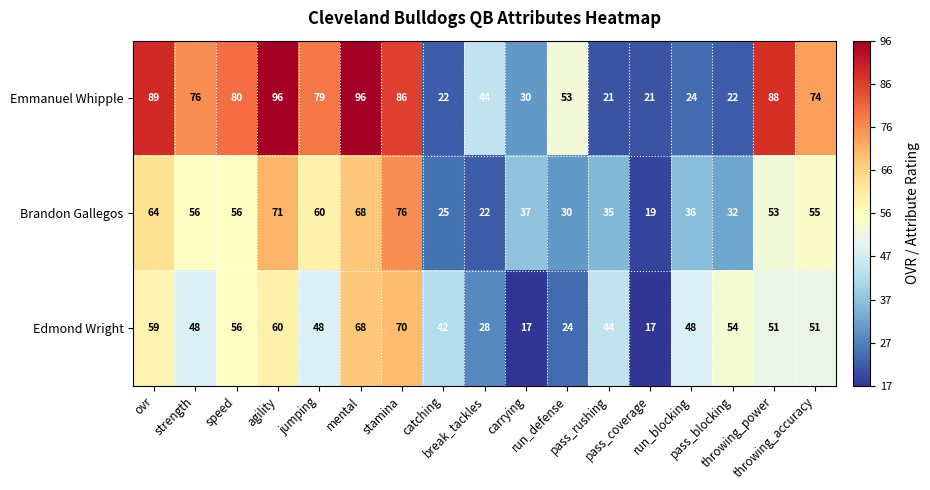

What is the greatest value displayed?

96